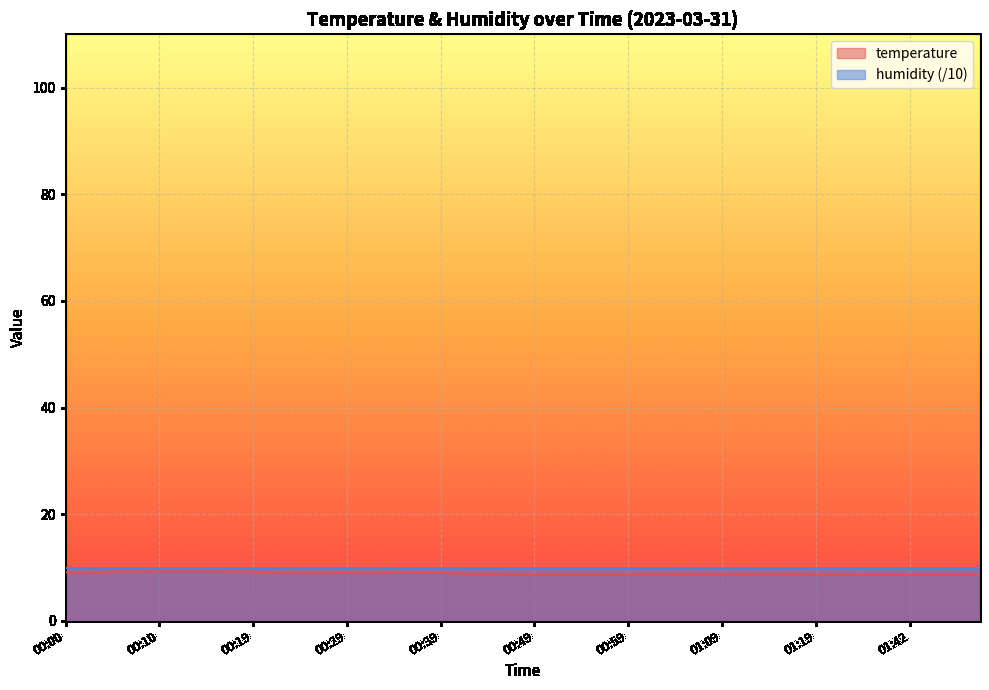

Rank the categories by value from highest to lowest.

00:10, 00:12, 00:14, 00:05, 00:07, 00:17, 00:19, 00:00, 00:02, 00:22, 00:24, 00:27, 00:29, 00:32, 00:34, 00:37, 00:39, 00:42, 00:44, 01:02, 01:04, 01:07, 01:09, 01:12, 01:14, 01:17, 00:47, 00:49, 00:52, 00:54, 00:57, 00:59, 01:19, 01:22, 01:28, 01:40, 01:42, 01:45, 01:48, 01:50